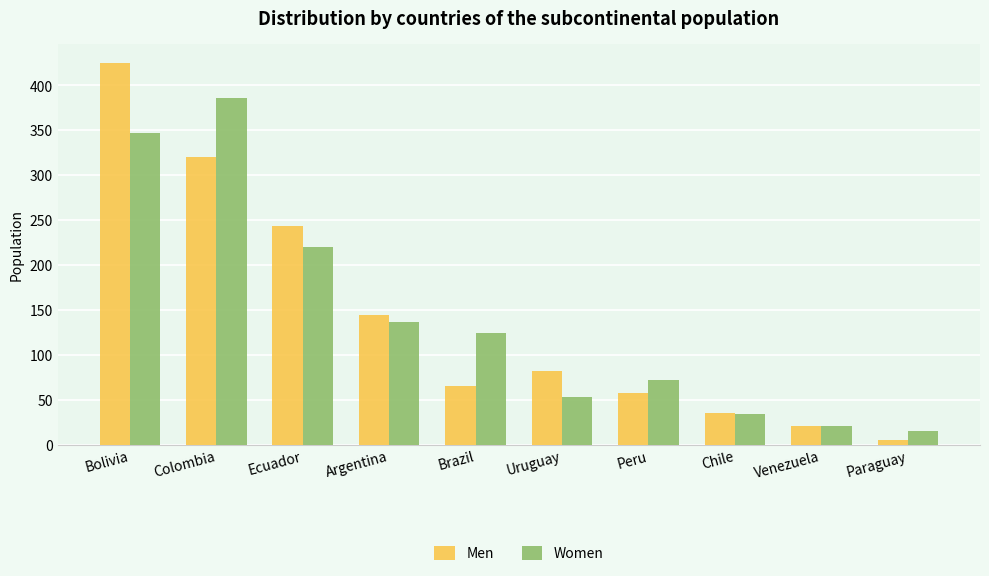

What are all the series names shown in the legend?

Men, Women